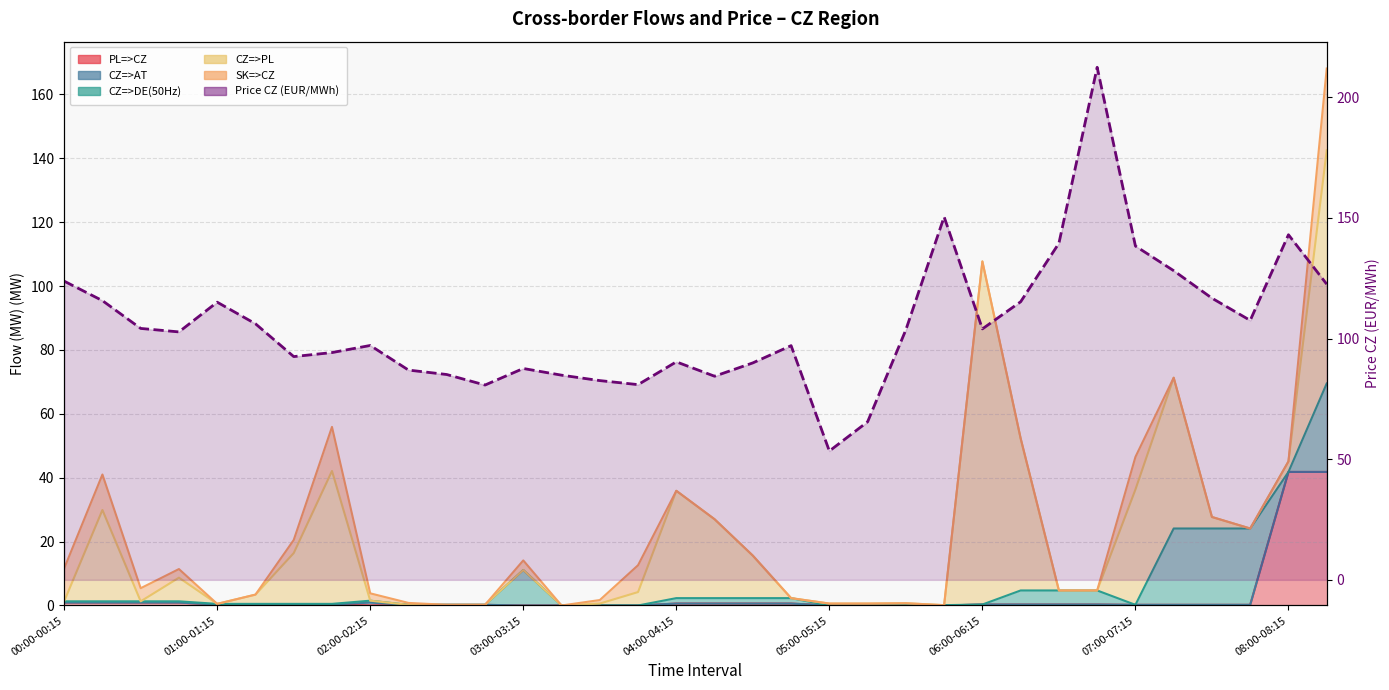

What is the sum of the values at 27 and 26?

351.9